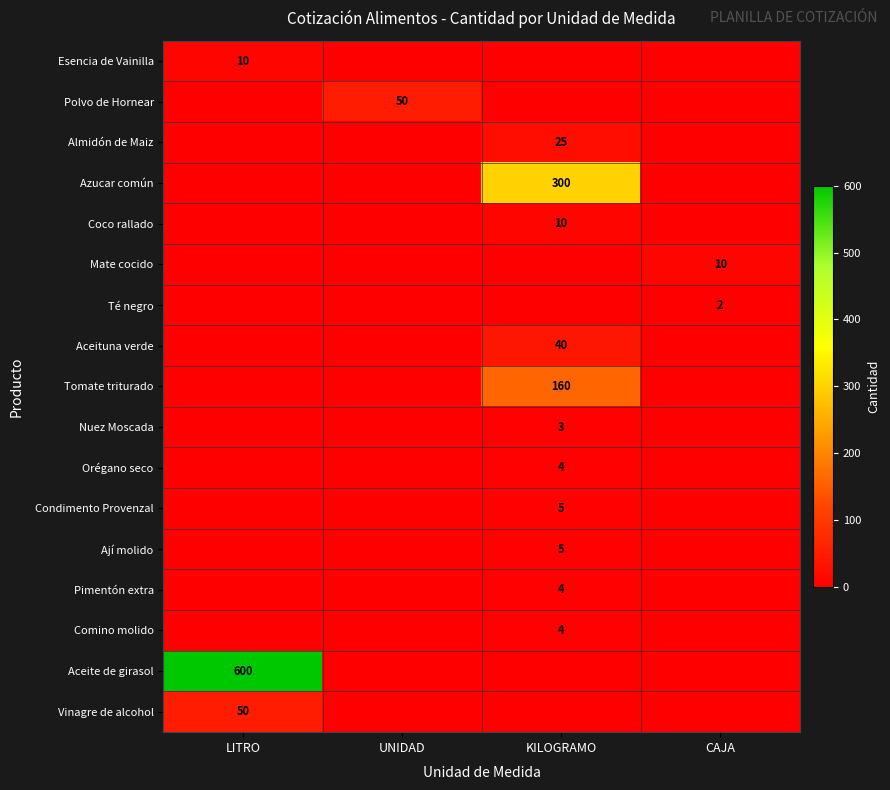

Is it true that Polvo de Hornear equals 27 at UNIDAD?

False